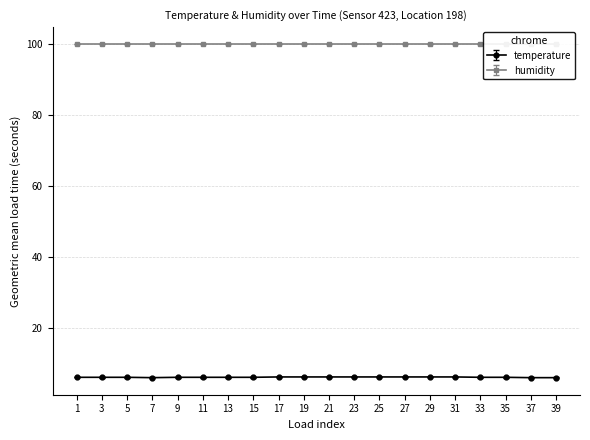

What is the lowest value of the temperature series?

6.2